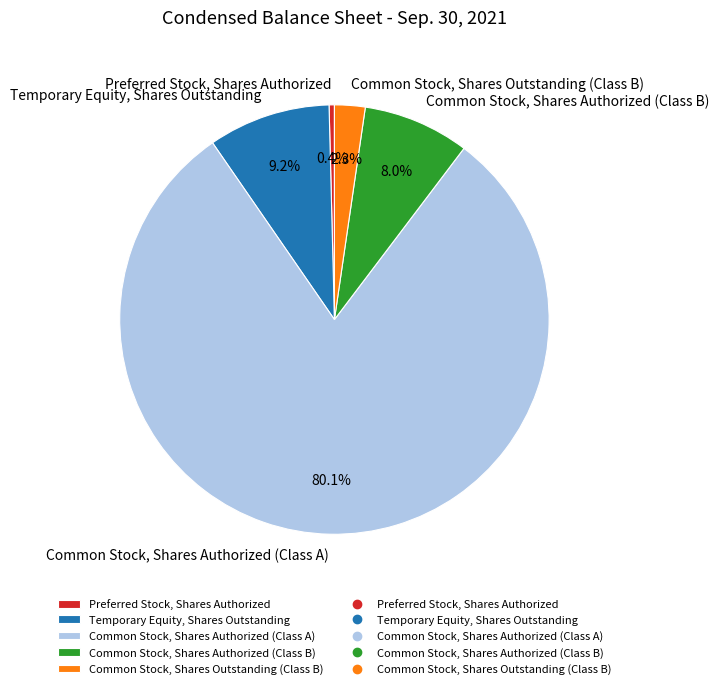

The Common Stock, Shares Authorized (Class A) slice represents 71% of the pie. True or false?

False